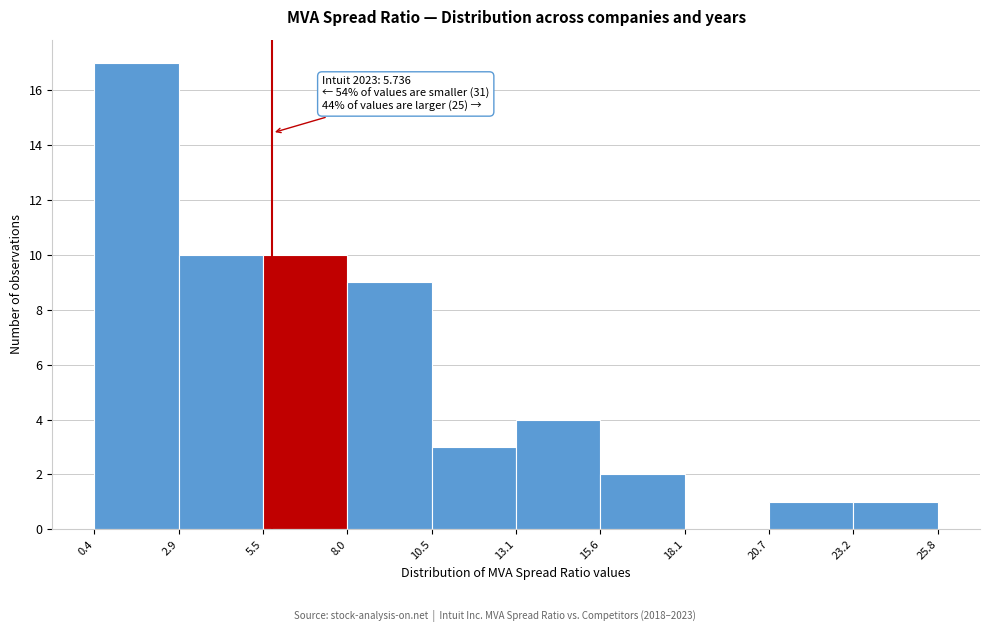

Over which range of the x-axis is the bar tallest?

0.4 to 2.9